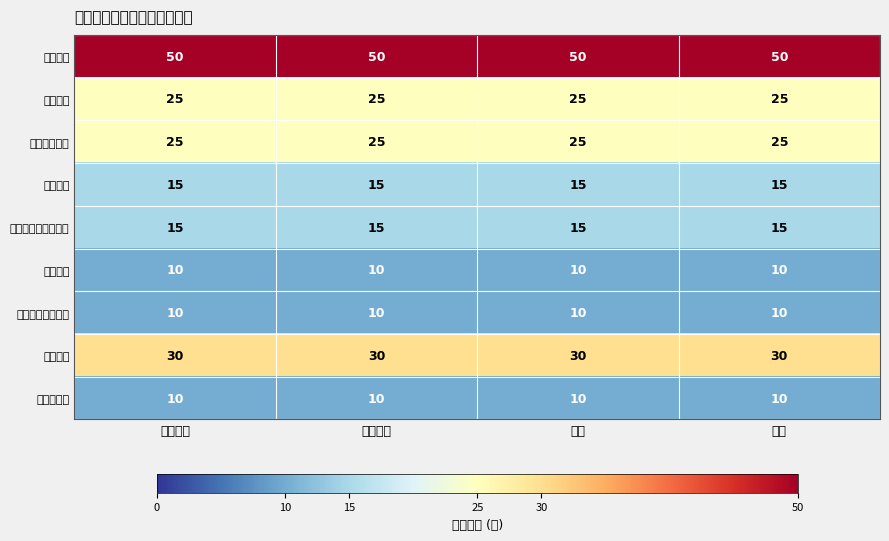

Which series has the largest total across all categories?

产出指标